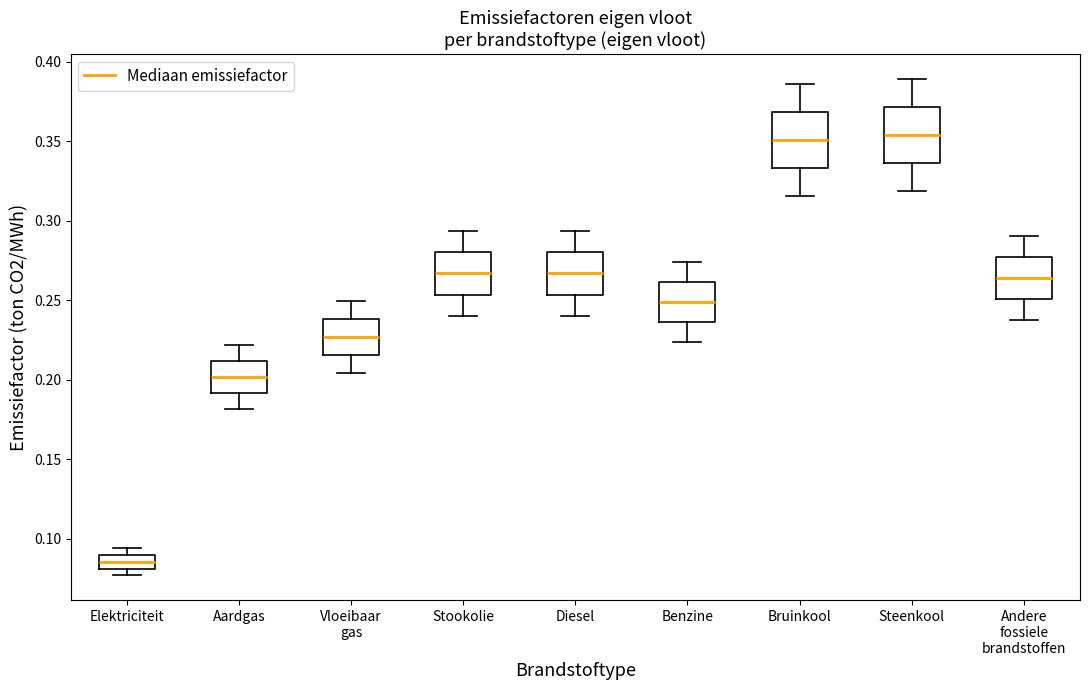

Where does the upper whisker of the box for Stookolie end on the y-axis? The values are not printed on the chart, so give them approximately, as read against the axis.

0.295